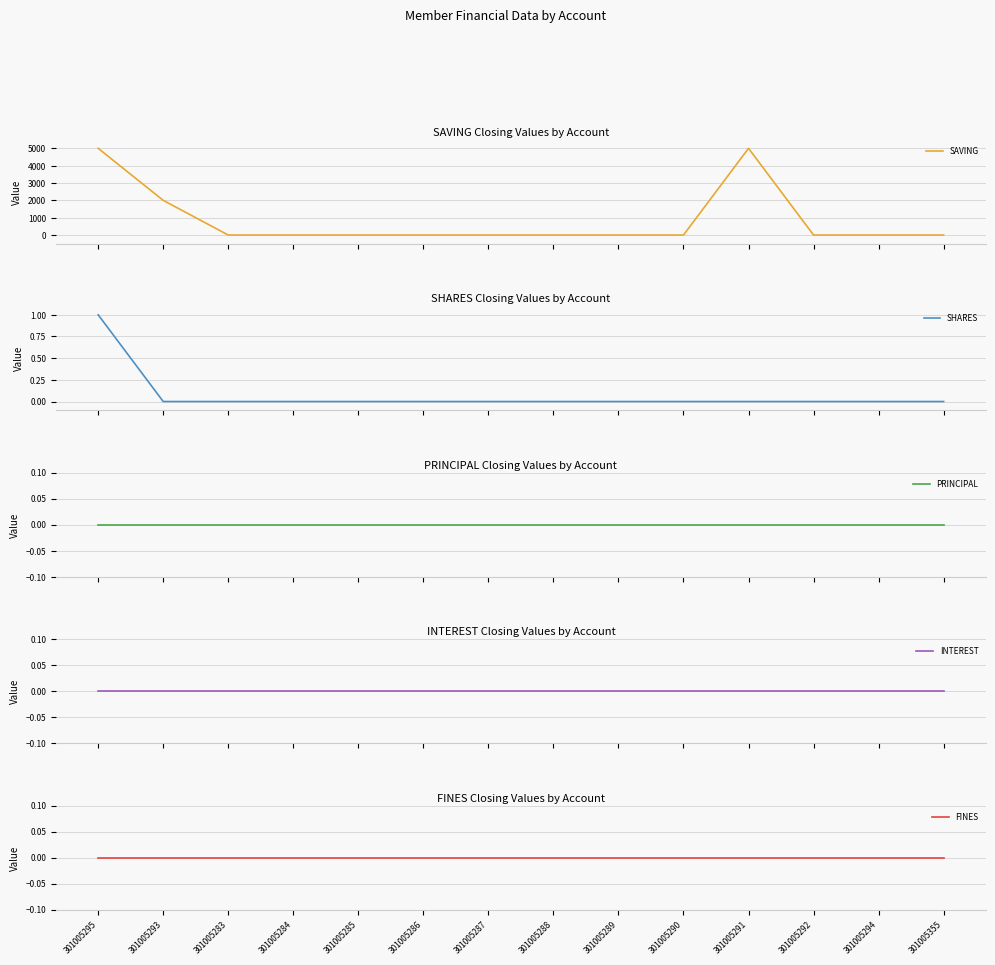

Between 301005293 and 301005286, which is larger?

301005293